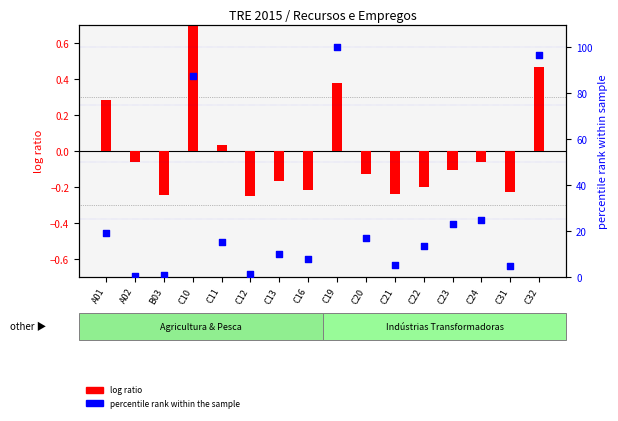

Is the value of log ratio (Total Recursos normalised) at B03 greater than the value of percentile rank (Importações) at C24?

No